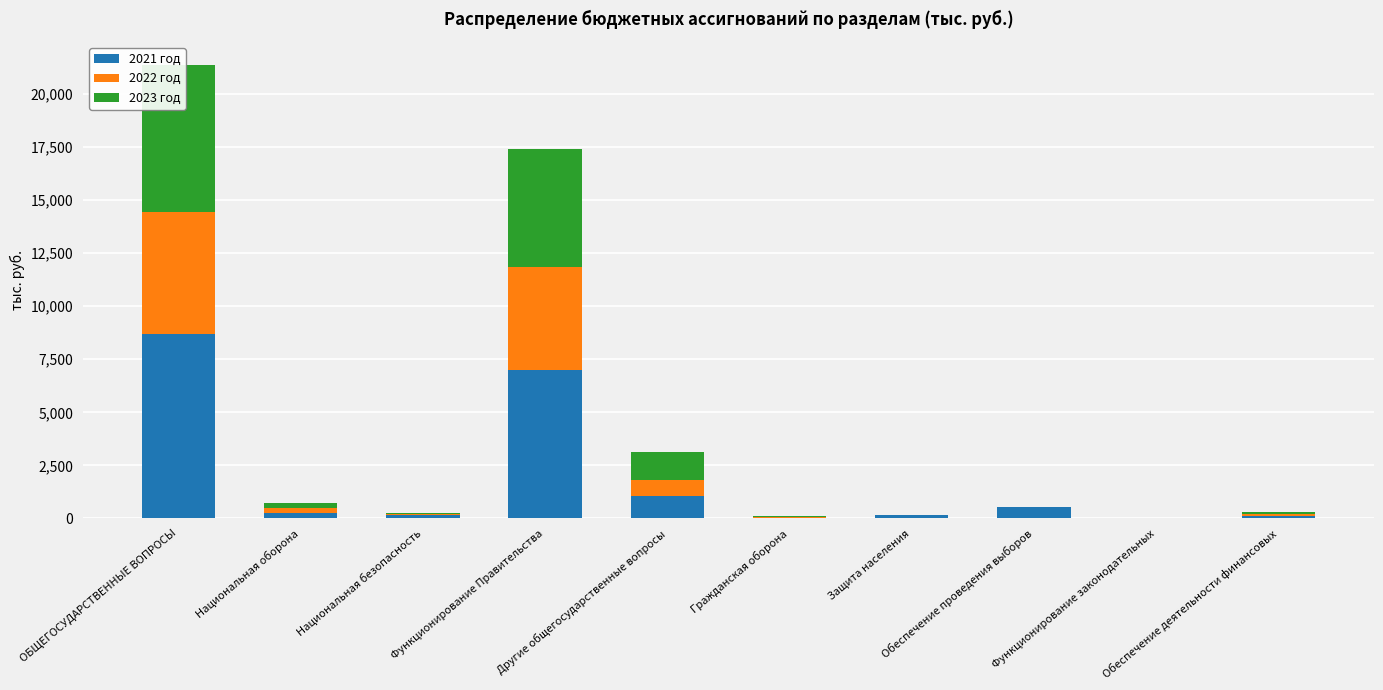

At which category does the chart reach its peak across all series?

ОБЩЕГОСУДАРСТВЕННЫЕ ВОПРОСЫ